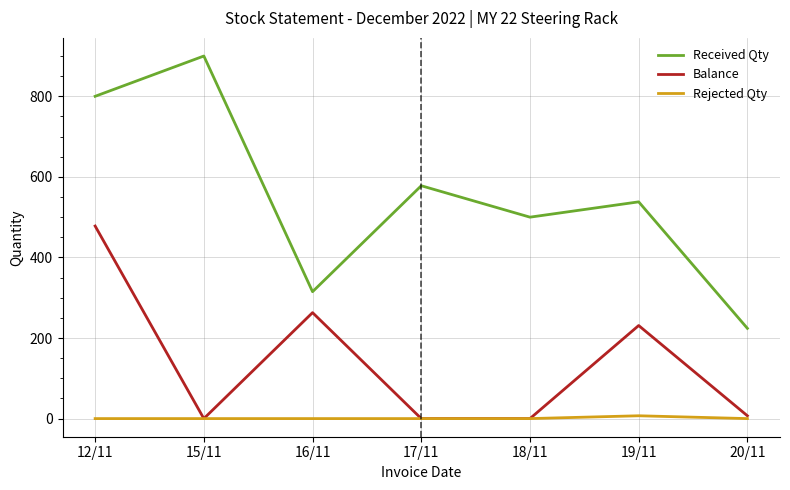

Is this an area chart (filled region under the line)?

No